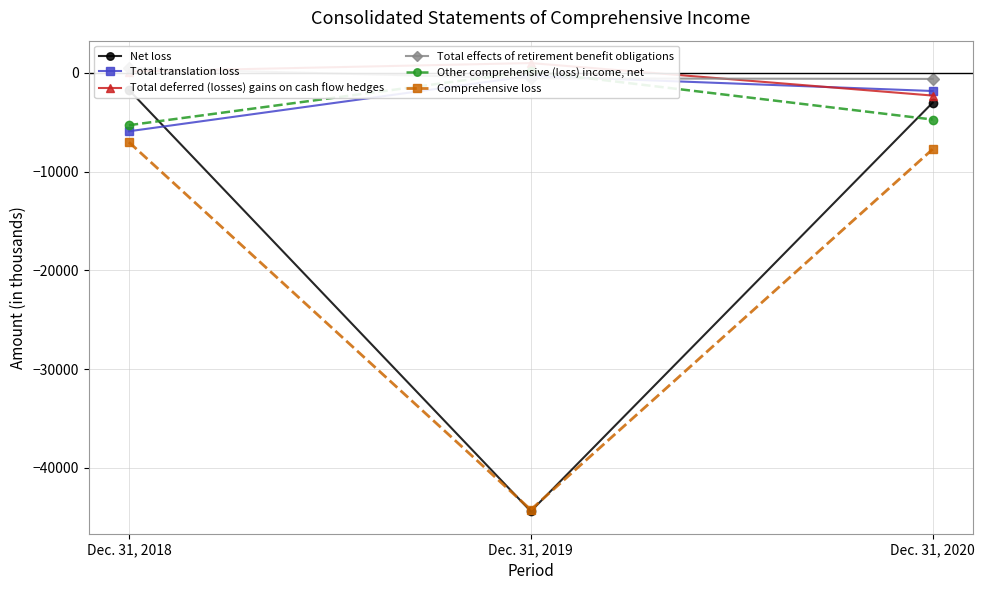

What is the approximate value of Net loss at Dec. 31, 2018?

-1720